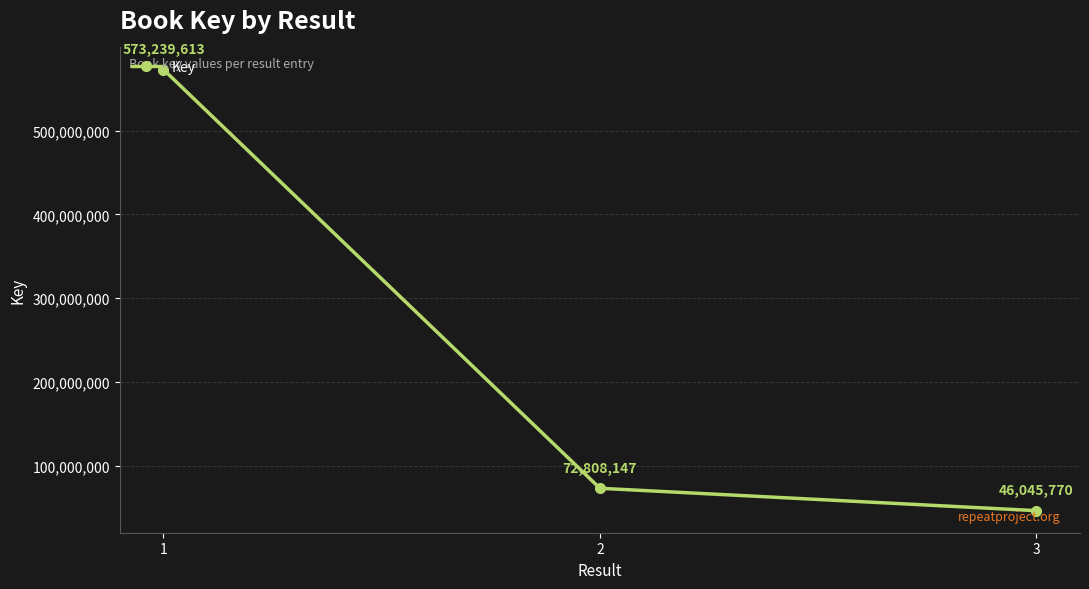

What is the change in value from 1 to 3?

-527193843